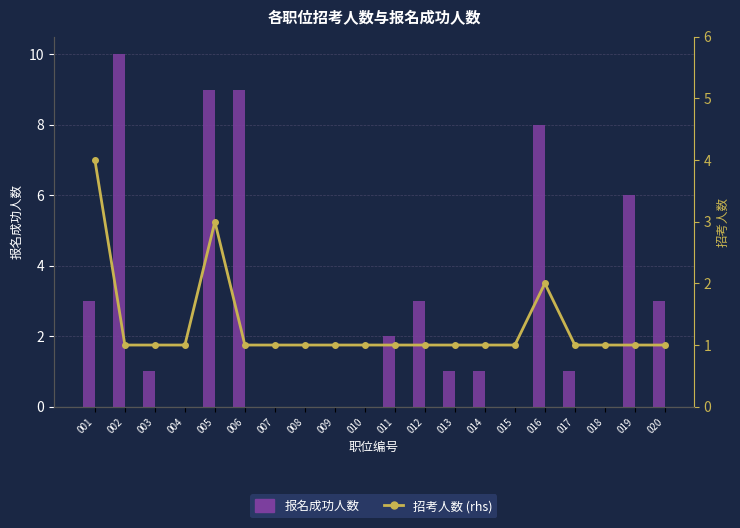

What is the average value of the 招考人数 series?

1